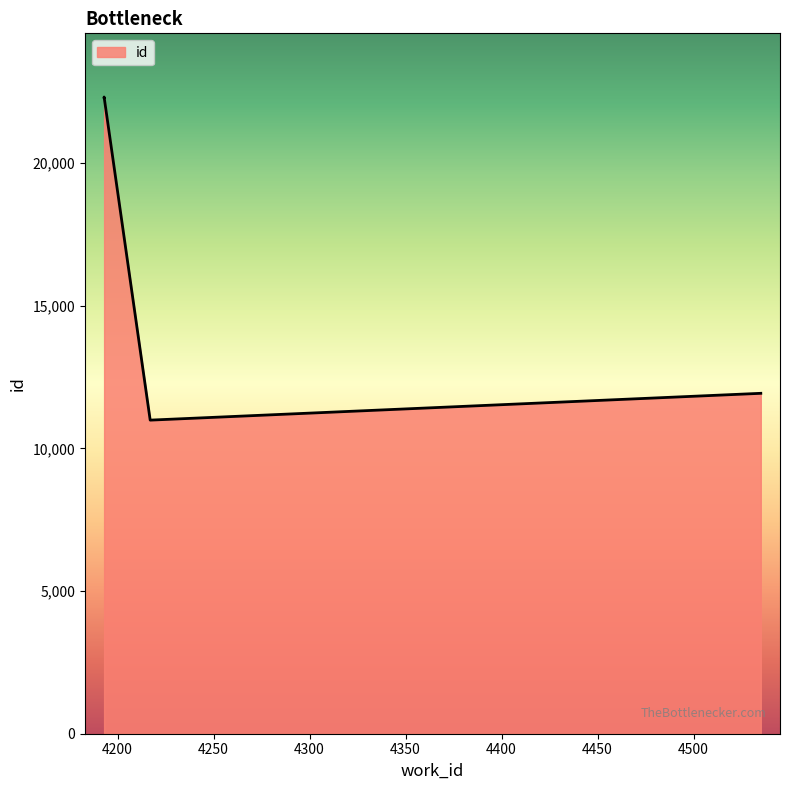

What is the change in value from 4535 to 4193?

-10387